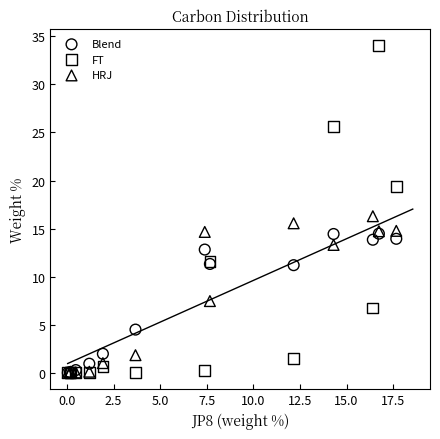

What are all the series names shown in the legend?

Blend, FT, HRJ